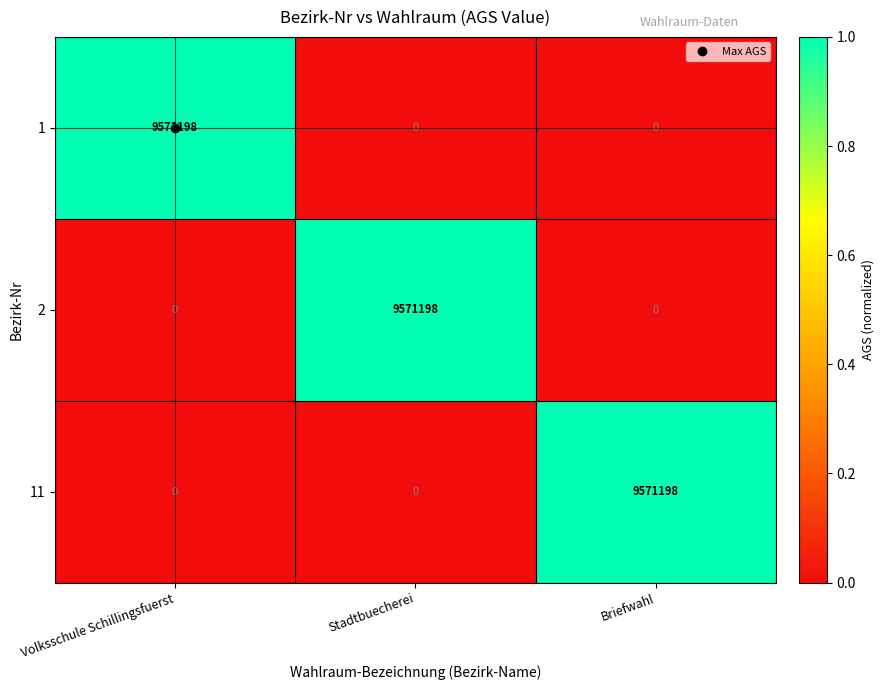

At how many categories does at least one series exceed 0?

3